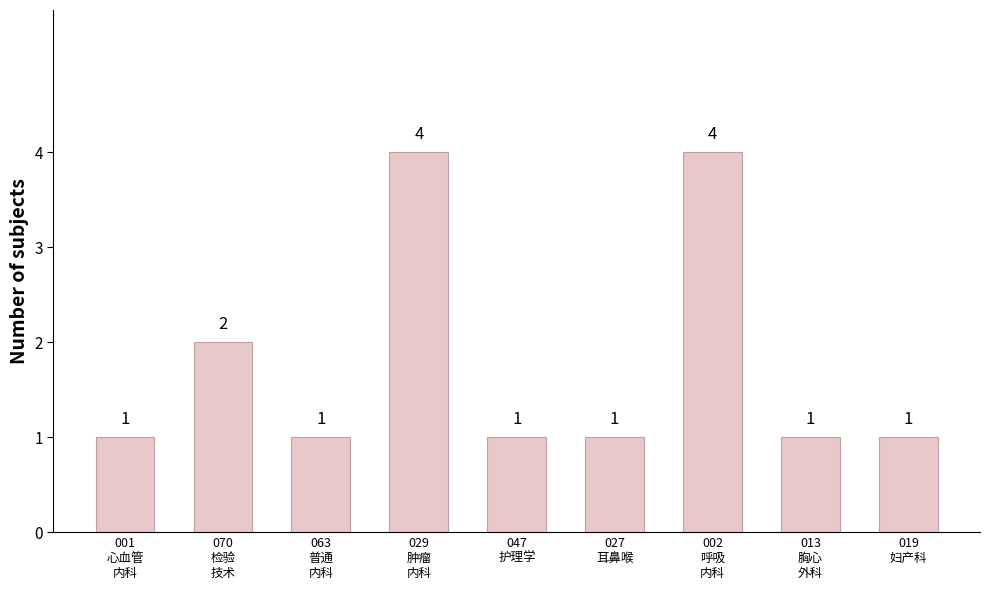

Does the chart contain any negative values?

No